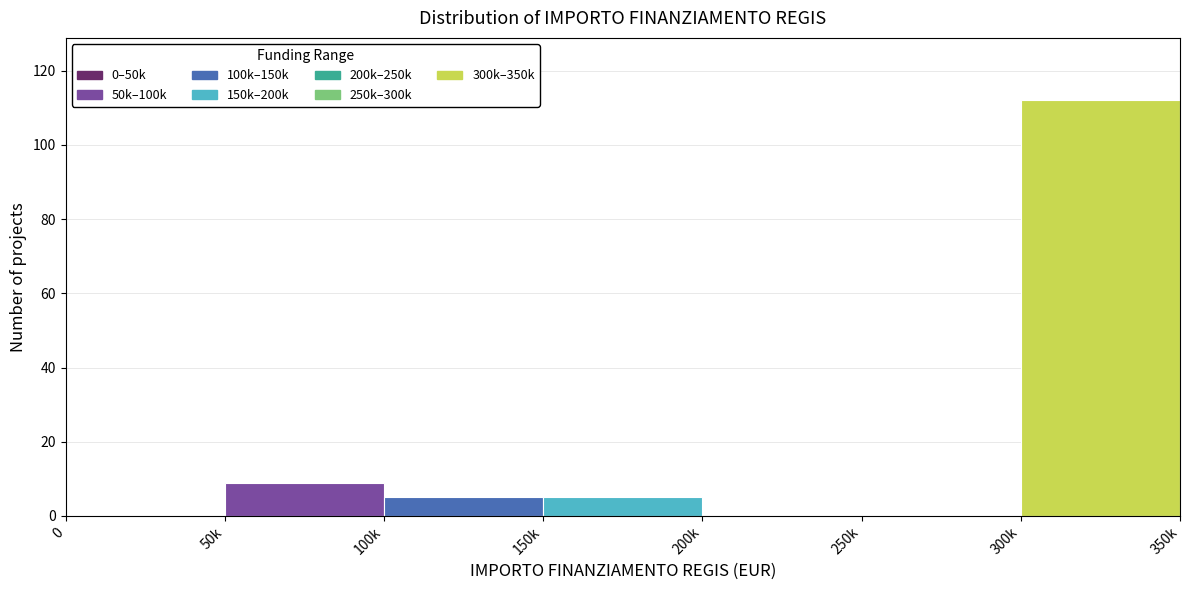

Reading left to right, extract all data points from this chart.

0=0	50k=9	100k=5	150k=5	200k=0	250k=0	300k=112